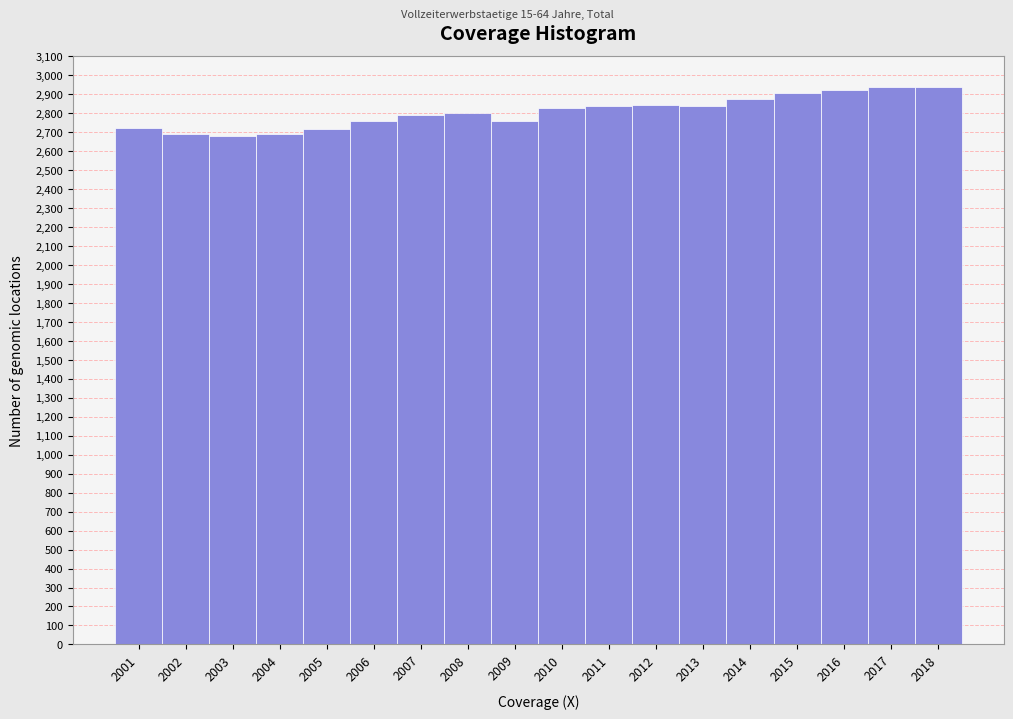

What is the sum of the values at 2013 and 2016?

5761.9